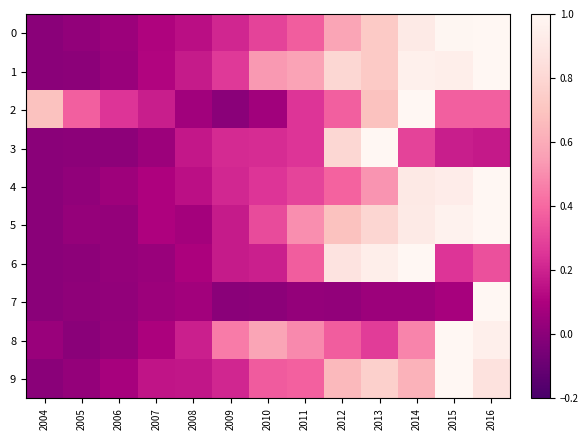

Rank the series at 2009 from highest to lowest value.

8, 1, 3, 4, 9, 0, 5, 6, 7, 2